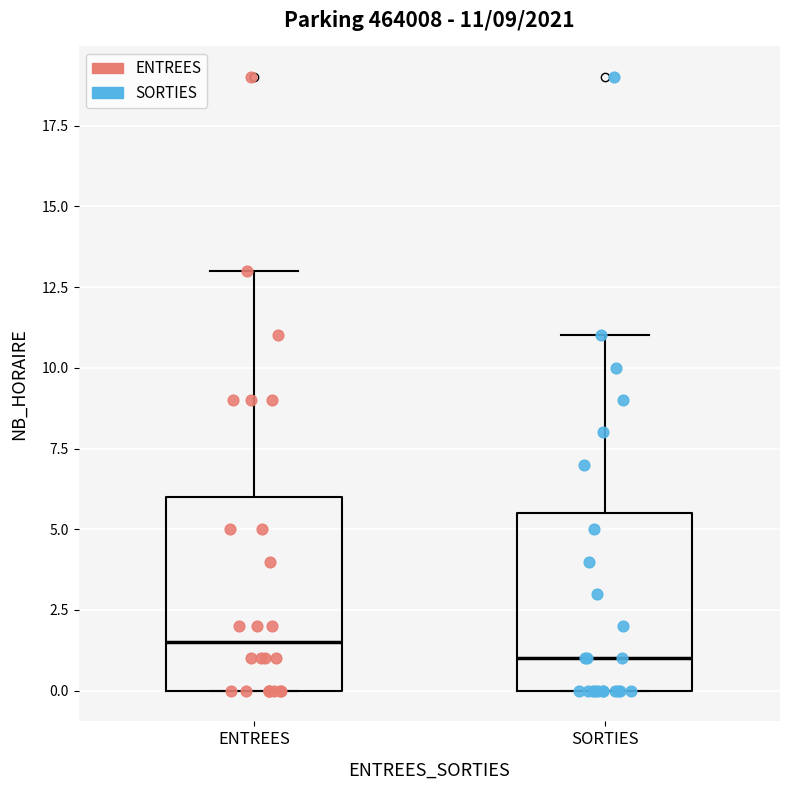

Comparing the boxes themselves (not the whiskers), which one is the tallest?

ENTREES